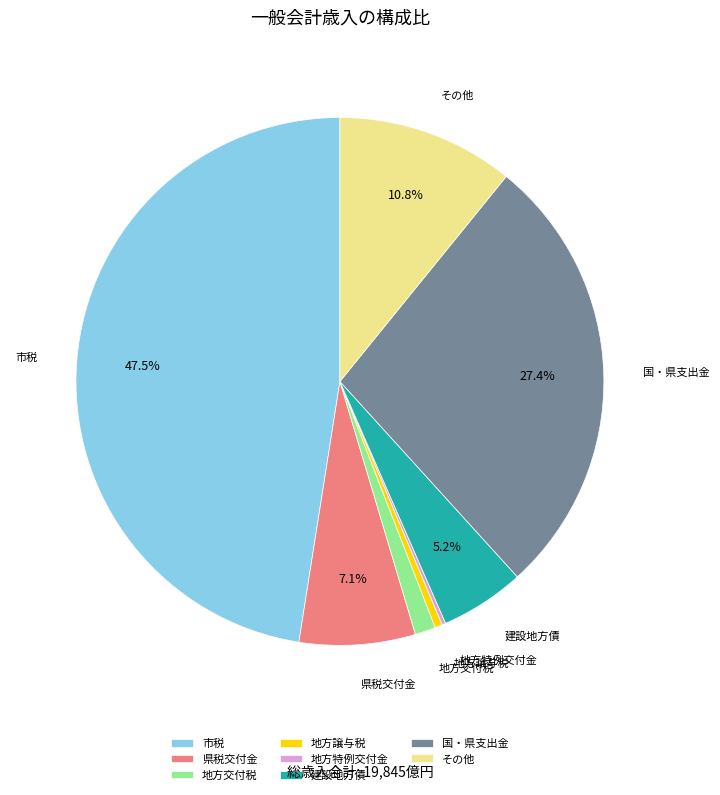

To the nearest percent, what is the difference between the largest and smallest slice percentages?

47%